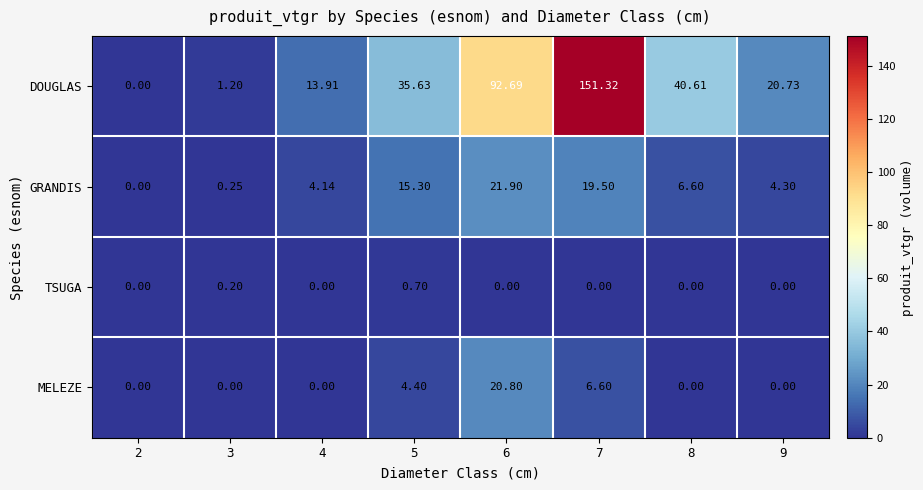

Rank the series by their maximum value, from lowest to highest.

TSUGA, MELEZE, GRANDIS, DOUGLAS